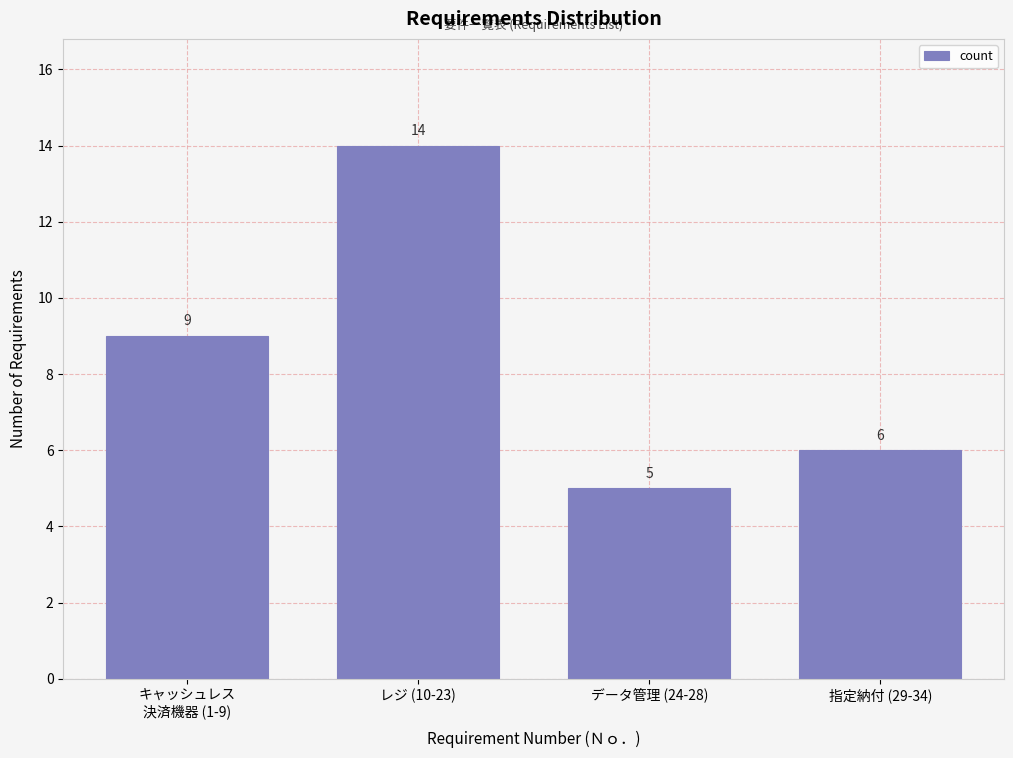

Reading left to right, extract all data points from this chart.

9	14	5	6